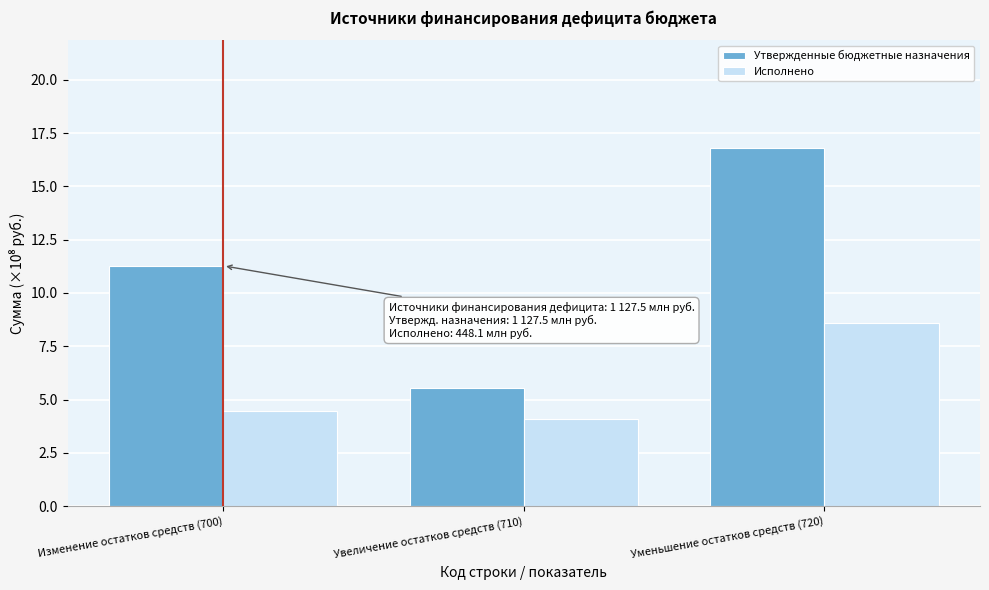

Reading right to left, what are all the values shown in this chart?

Утвержденные бюджетные назначения: 16.8	5.5	11.3
Исполнено: 8.6	4.1	4.5